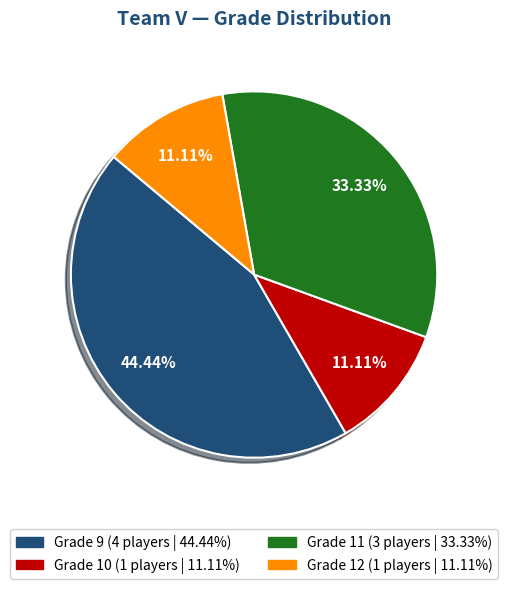

How many segments does this pie chart have?

4